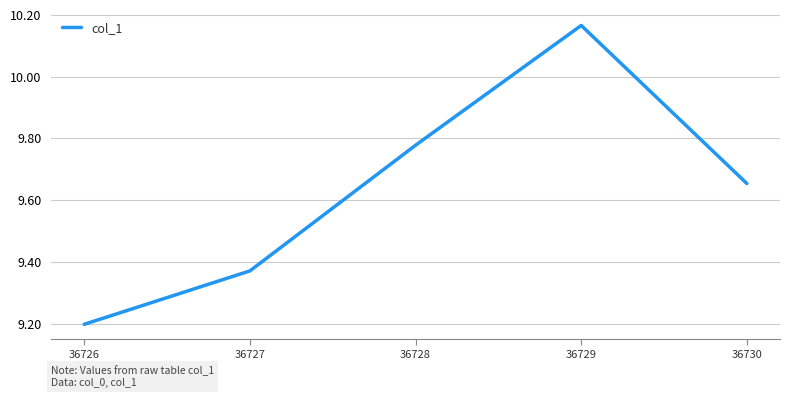

At which category does the chart reach its minimum across all series?

36726